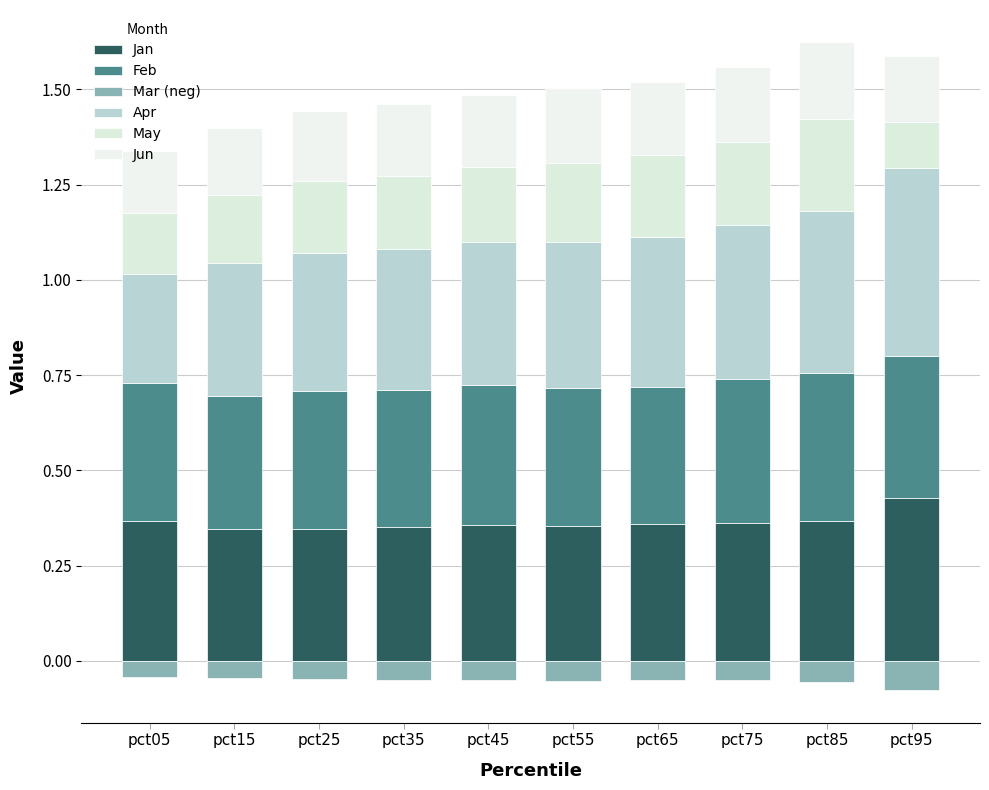

What is the greatest value displayed?

0.5